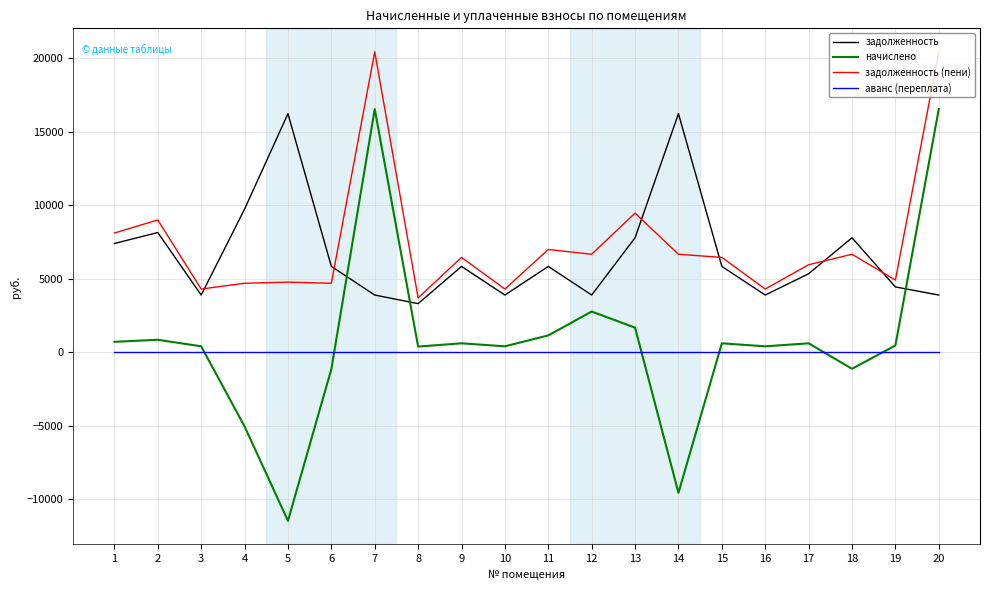

What is the difference between the highest and lowest values at 14?

25809.2